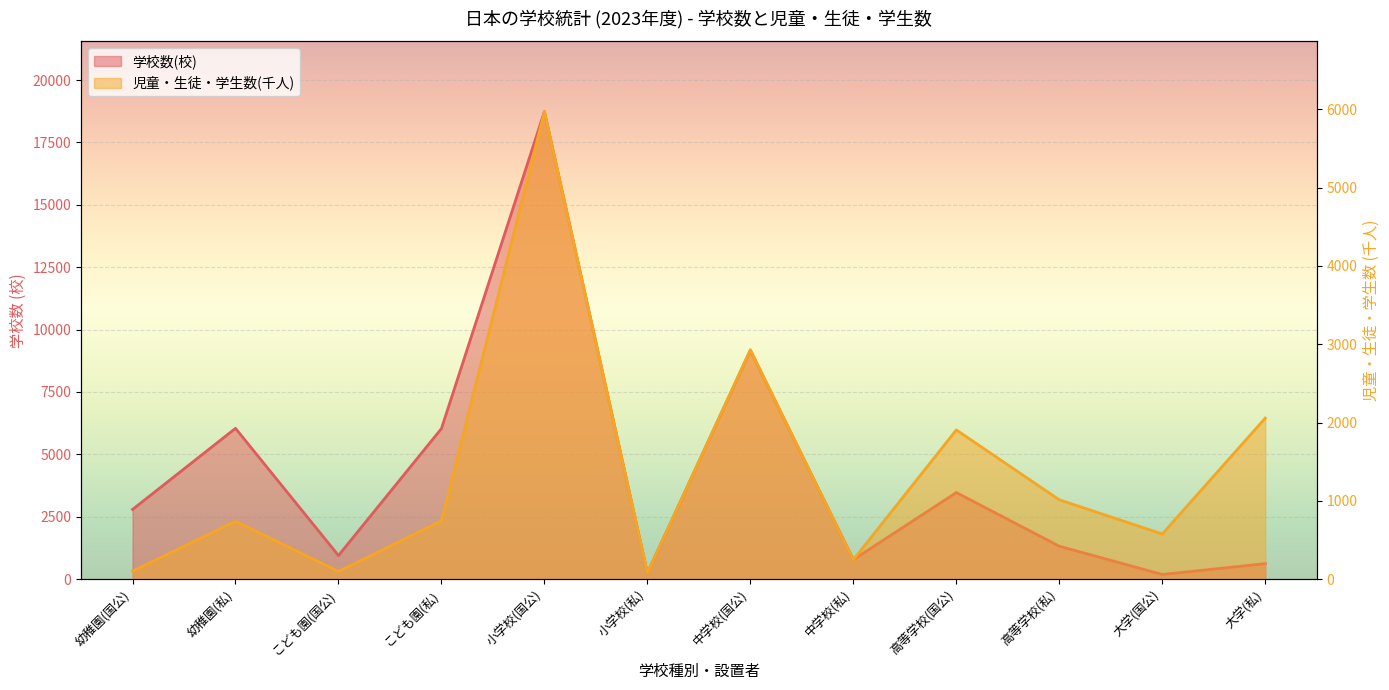

What is the value of the 学校数(校) point at the 3rd from the left?

948.0